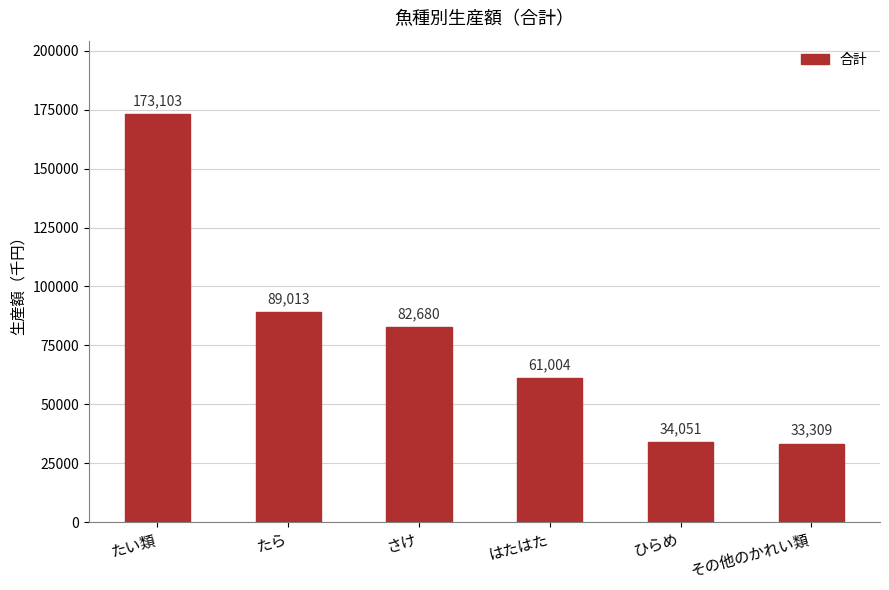

Rank the categories by value from highest to lowest.

たい類, たら, さけ, はたはた, ひらめ, その他のかれい類